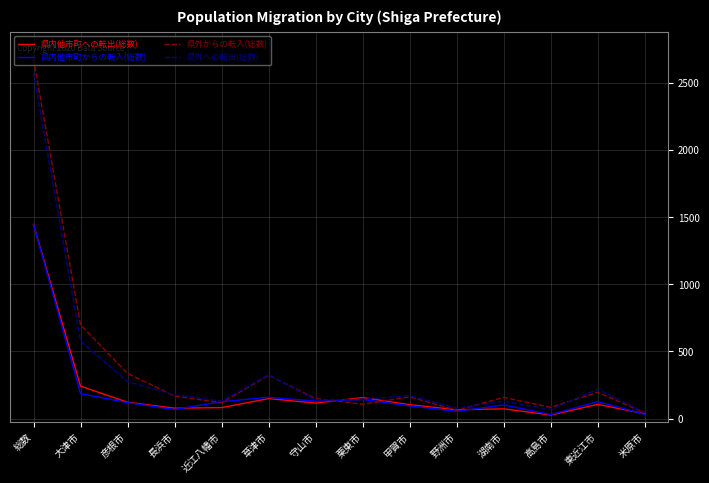

What is the difference between the maximum and minimum values in the 県内他市町への転出(総数) series?

1418